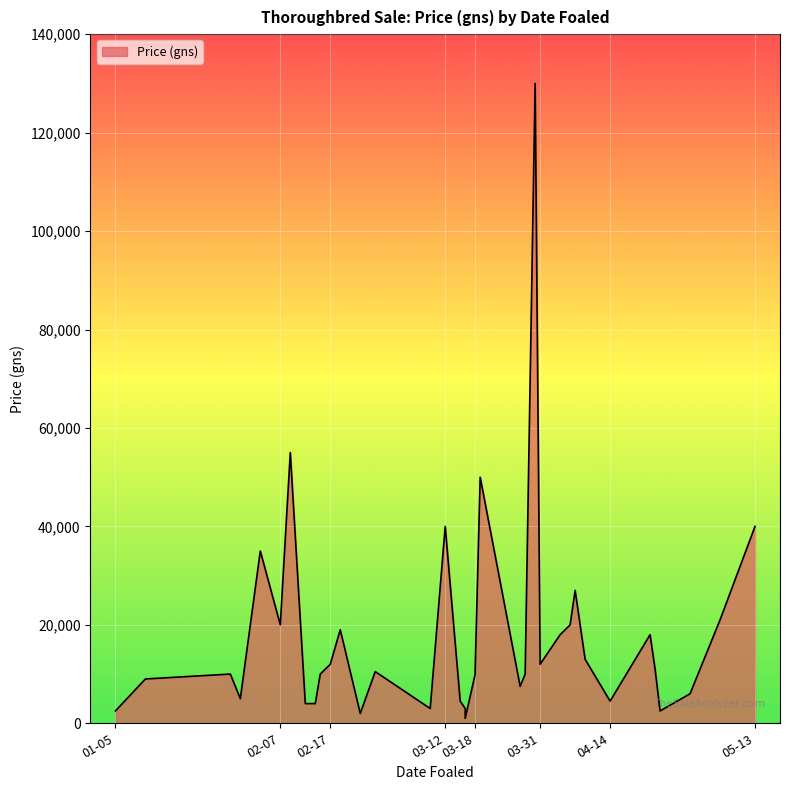

What is the approximate value at 2019-04-14, to the nearest 50?

4500